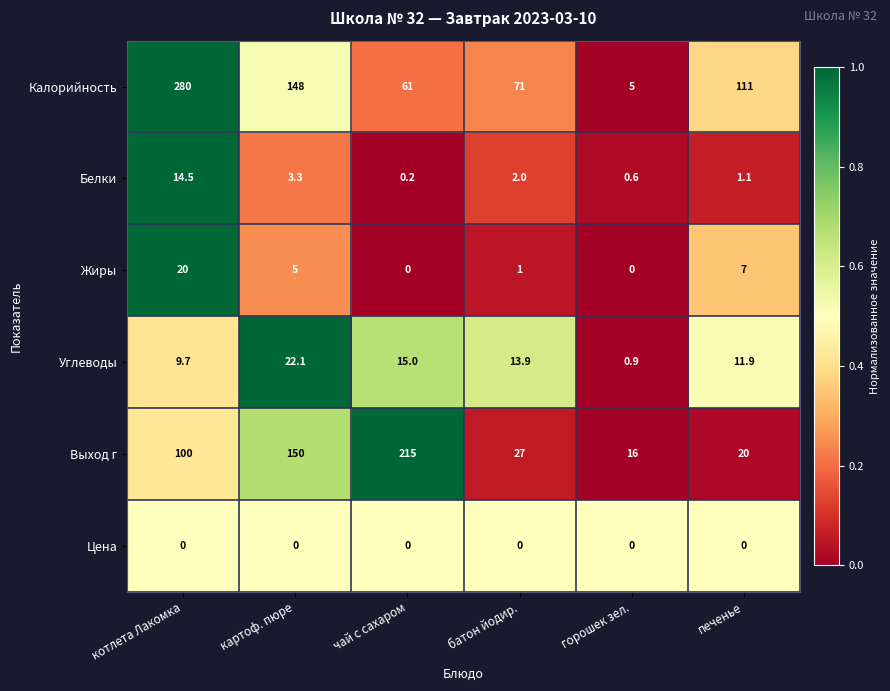

The value of Углеводы at батон йодир. is 13.9. True or false?

True